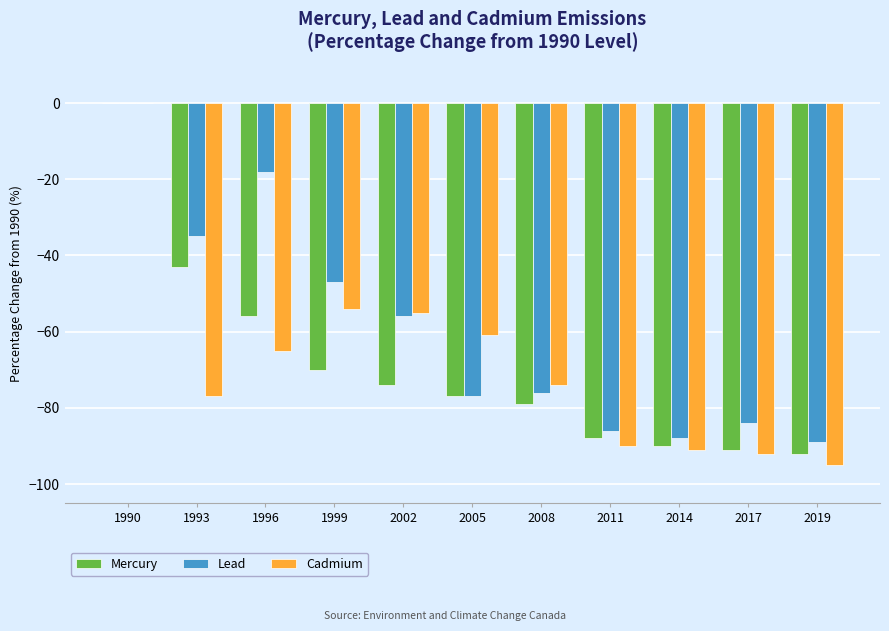

Is it true that Lead equals -35 at 1990?

False